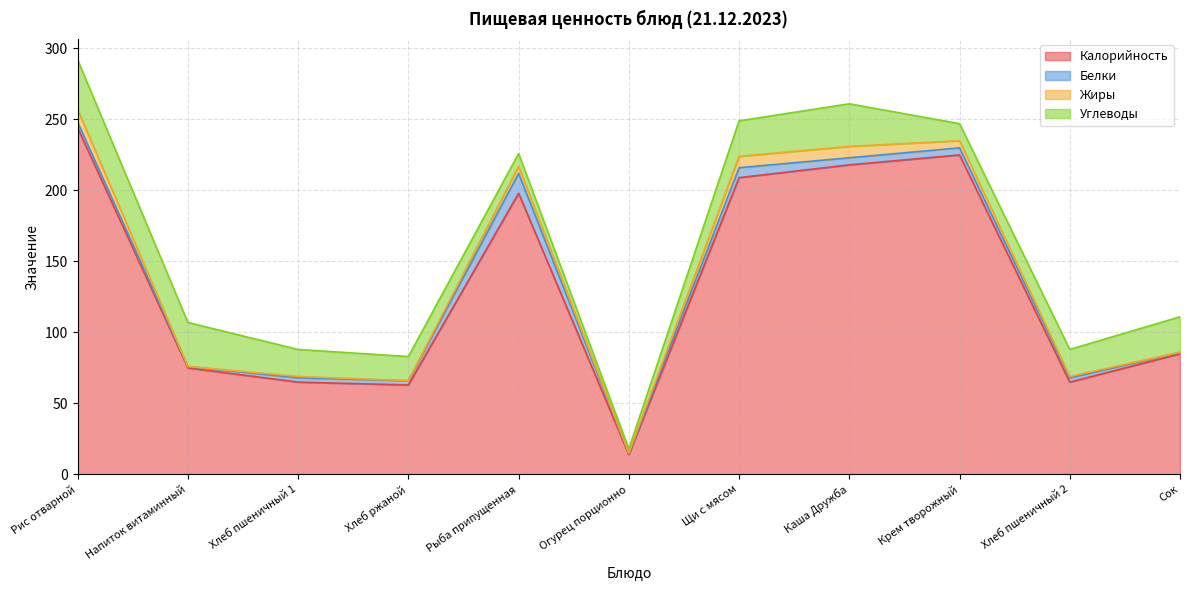

What is the lowest value of the Калорийность series?

14